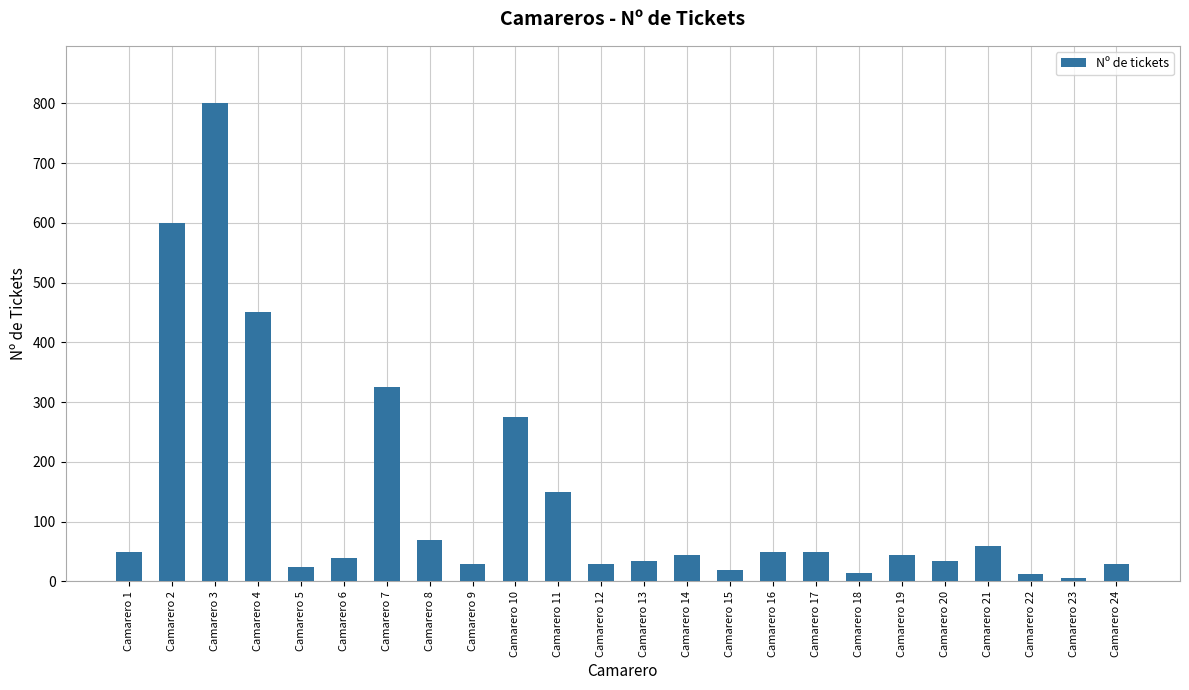

Is it true that the value at Camarero 7 is 325?

True